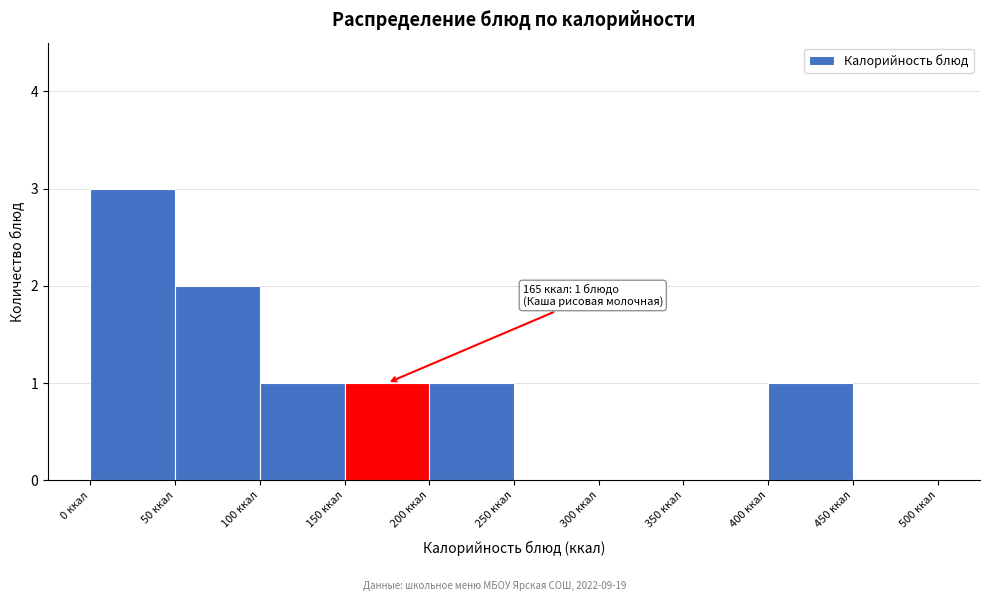

Which range on the x-axis has the tallest bar?

0 to 50